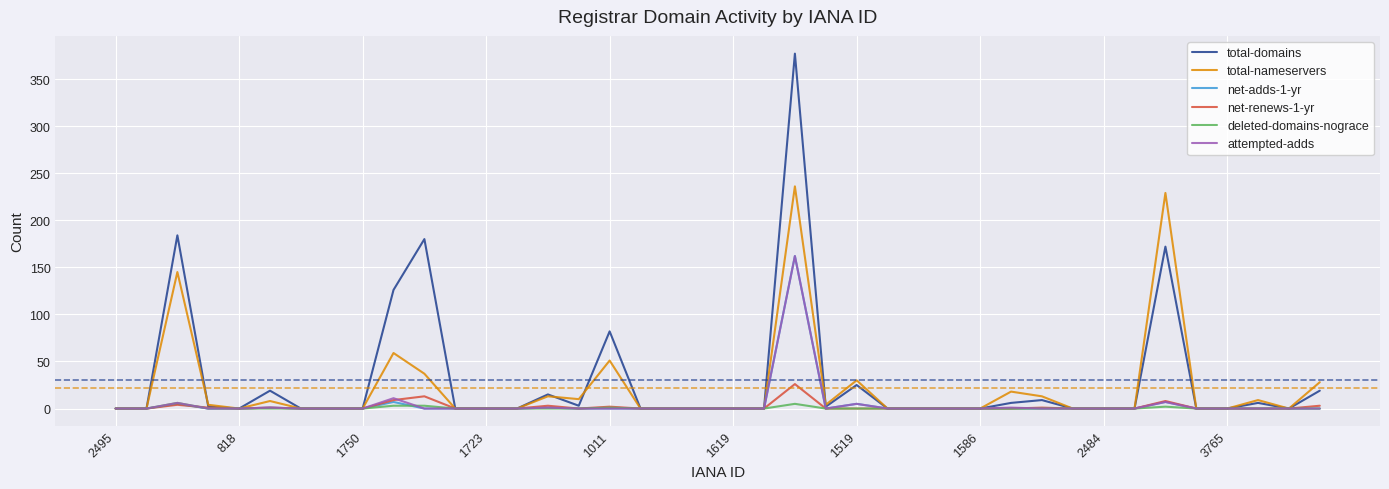

Which series has the widest spread of values?

total-domains